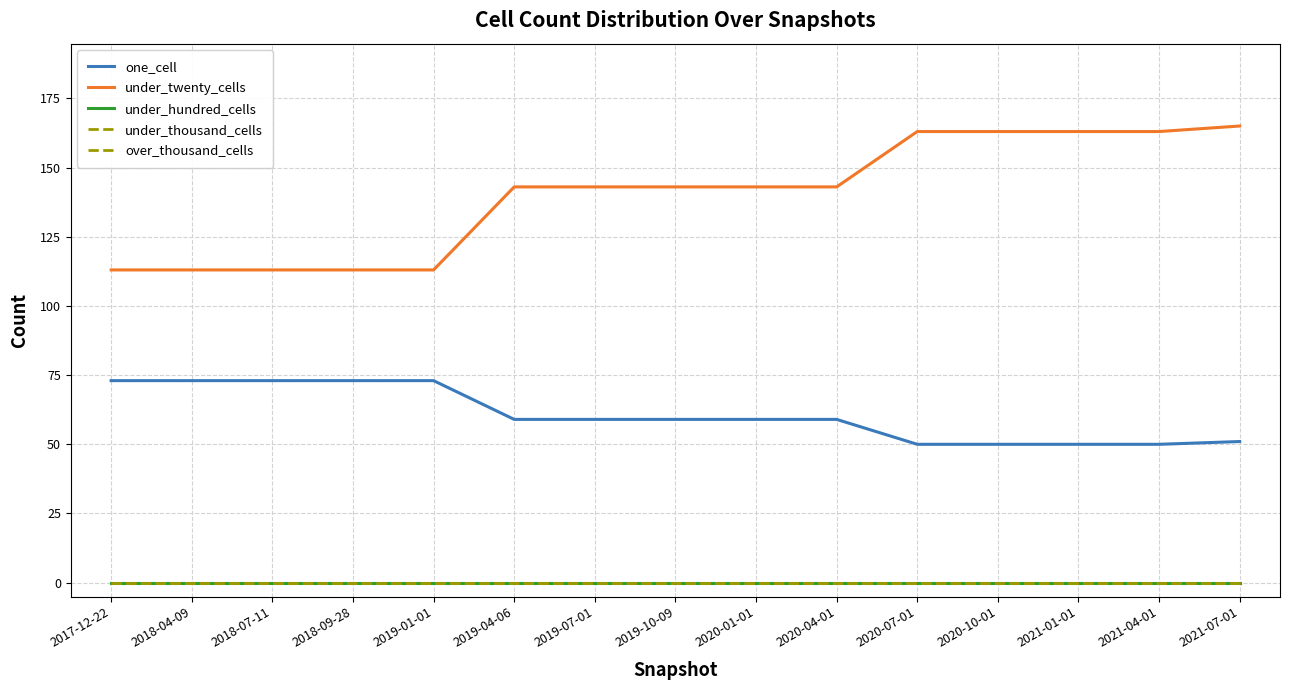

Is this an area chart (filled region under the line)?

No